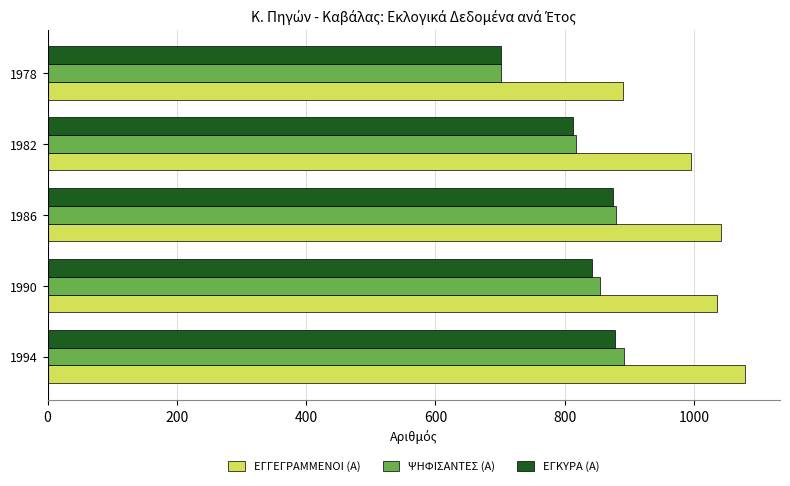

Which series has the largest range (max minus min)?

ΨΗΦΙΣΑΝΤΕΣ (Α)